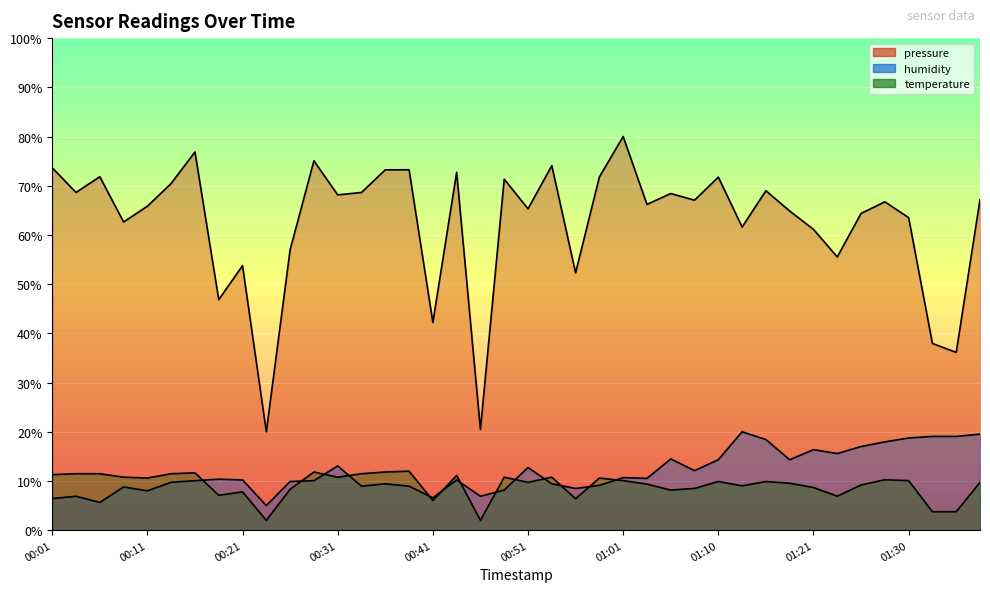

What is the label of the 27th point from the left?

01:06